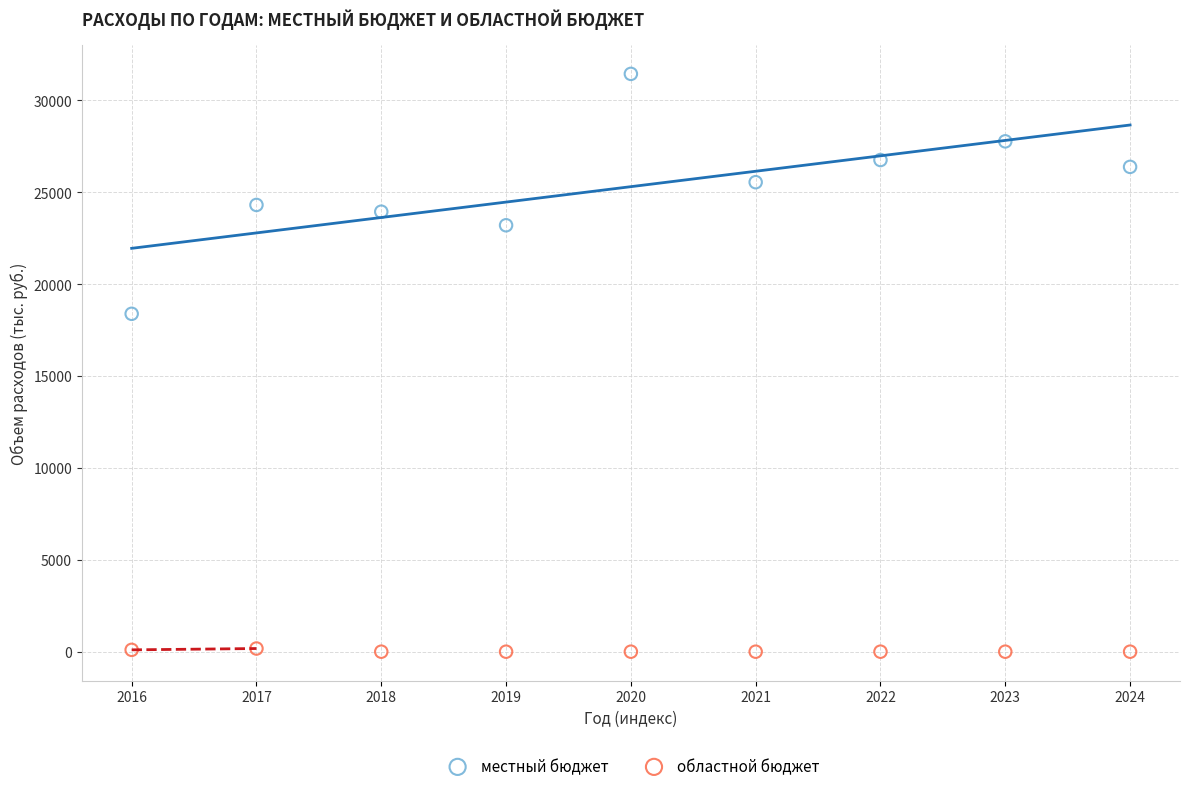

What are all the series names shown in the legend?

местный бюджет, областной бюджет